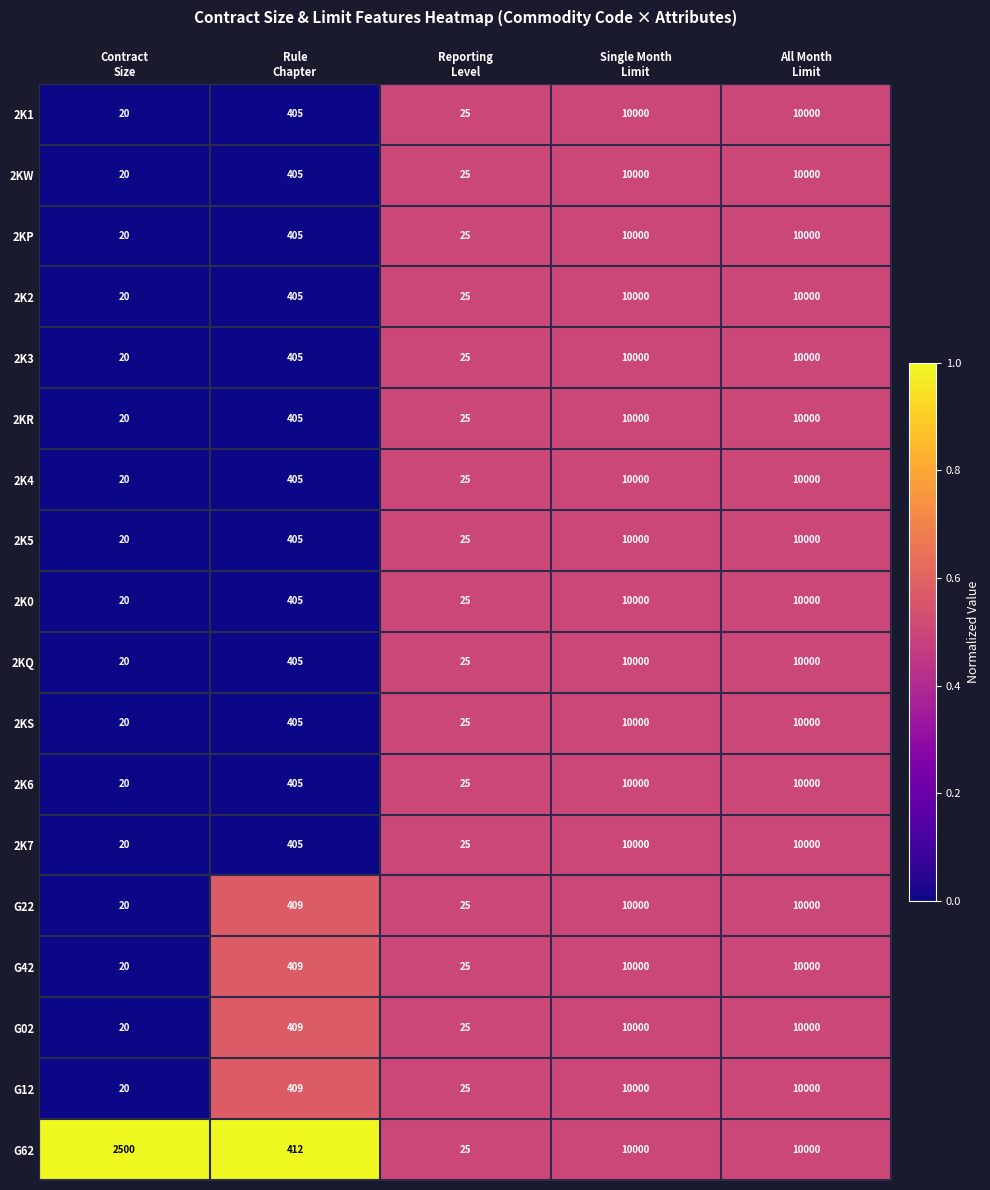

At which category does the chart reach its minimum across all series?

Contract
Size